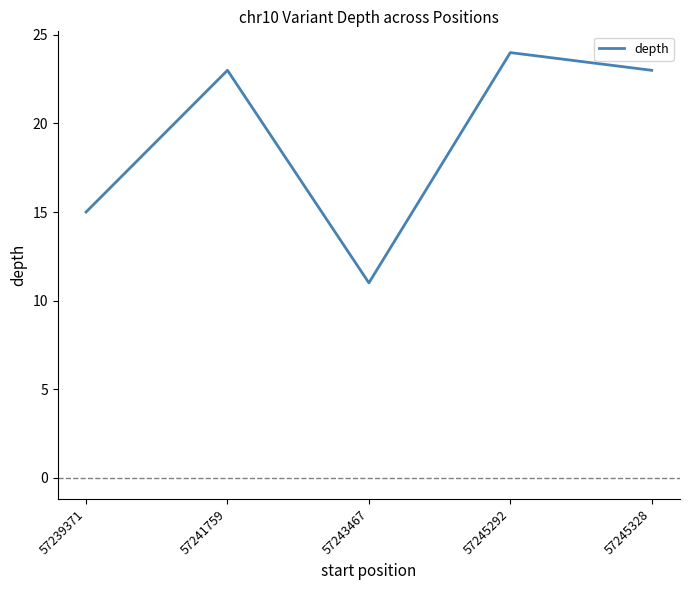

Reading left to right, list all the values displayed in this chart.

15	23	11	24	23